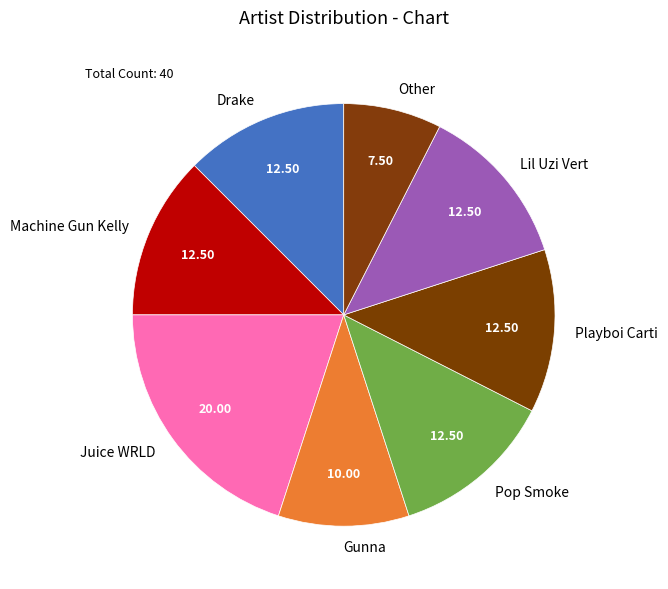

Do Gunna and Machine Gun Kelly together represent more than half of the pie?

No